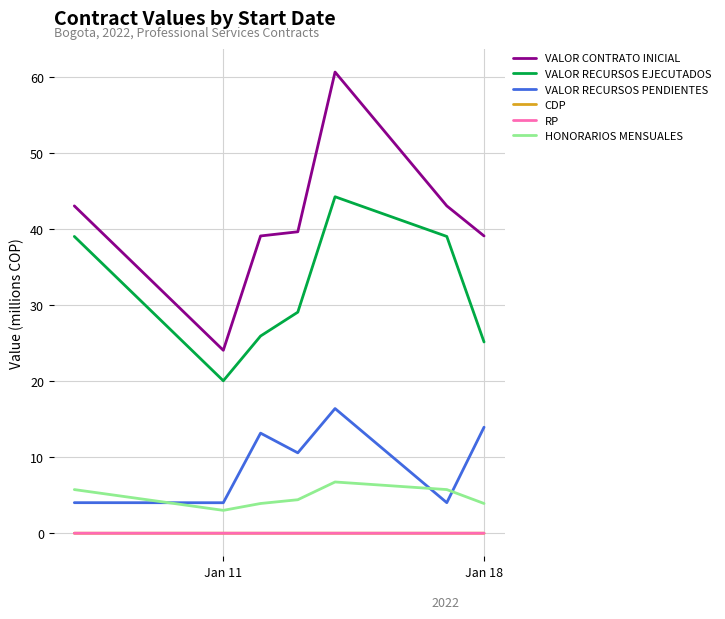

What is the lowest value of the VALOR RECURSOS EJECUTADOS series?

20.1